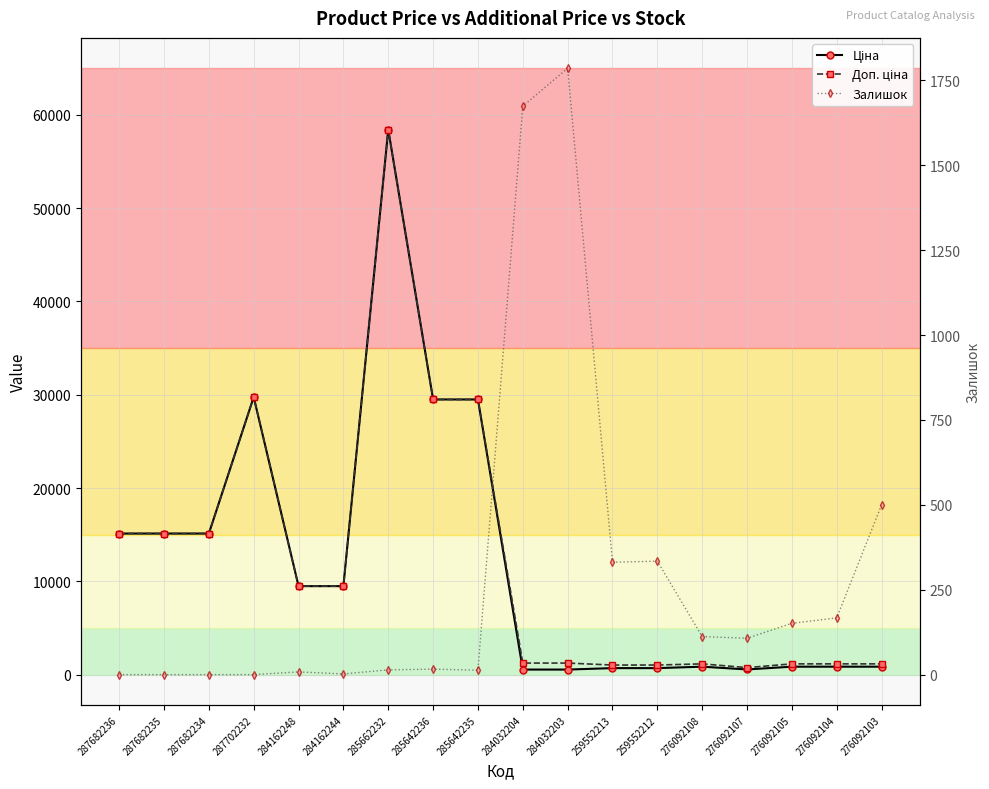

How many lines are shown in the chart?

3